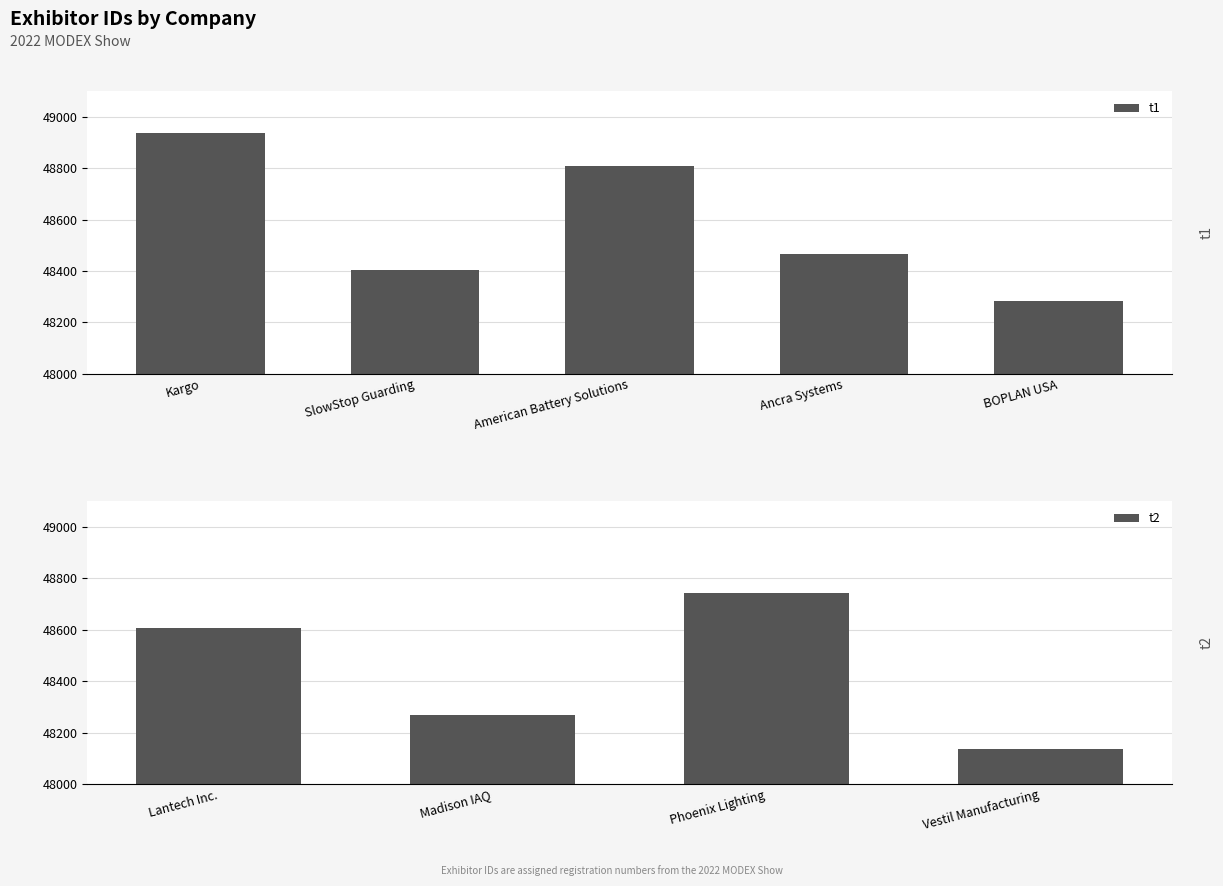

Reading left to right, what are all the values shown in this chart?

48936	48402	48809	48467	48282	48607	48270	48742	48137